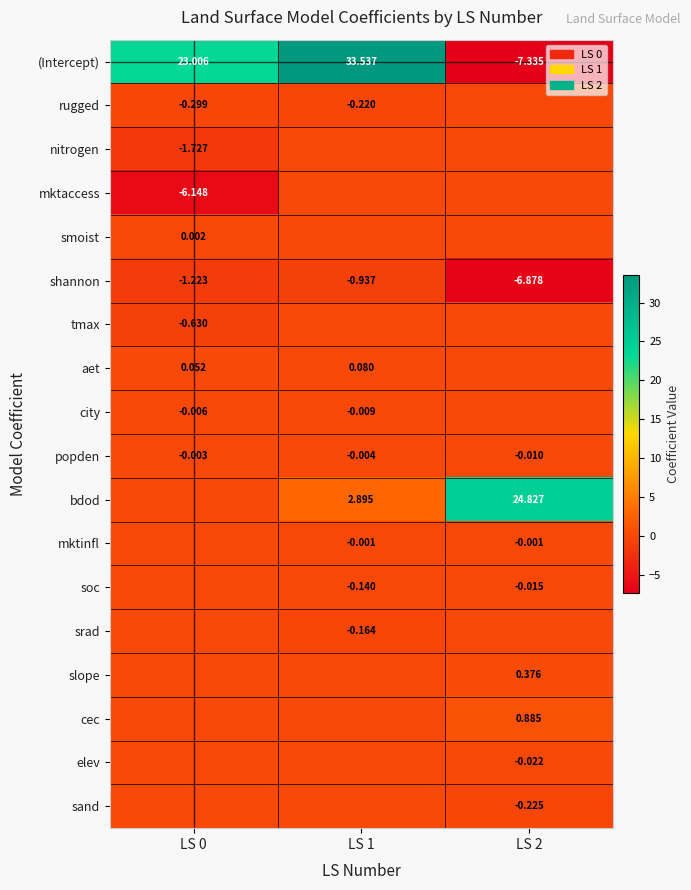

Count the number of data series in this chart.

18